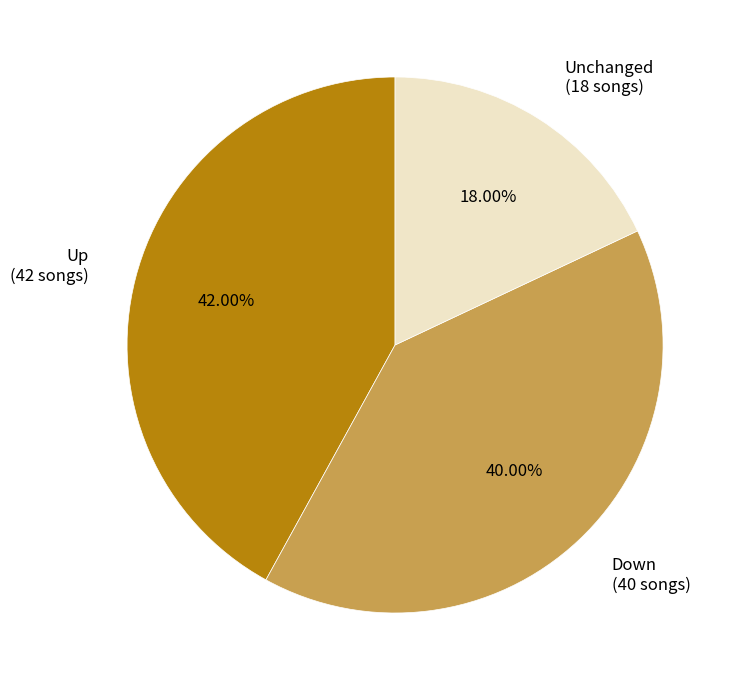

Which slice is the largest?

Up (42 songs)